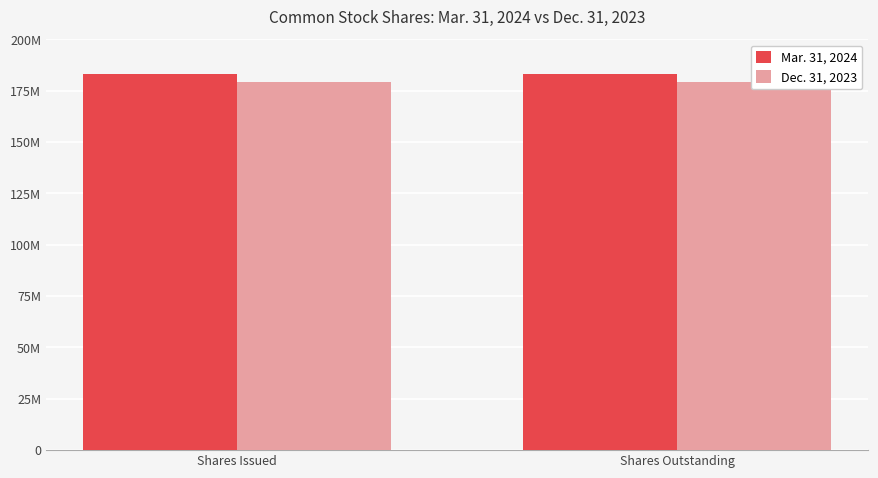

What is the sum of the Dec. 31, 2023 values at Shares Outstanding and Shares Issued?

358392836